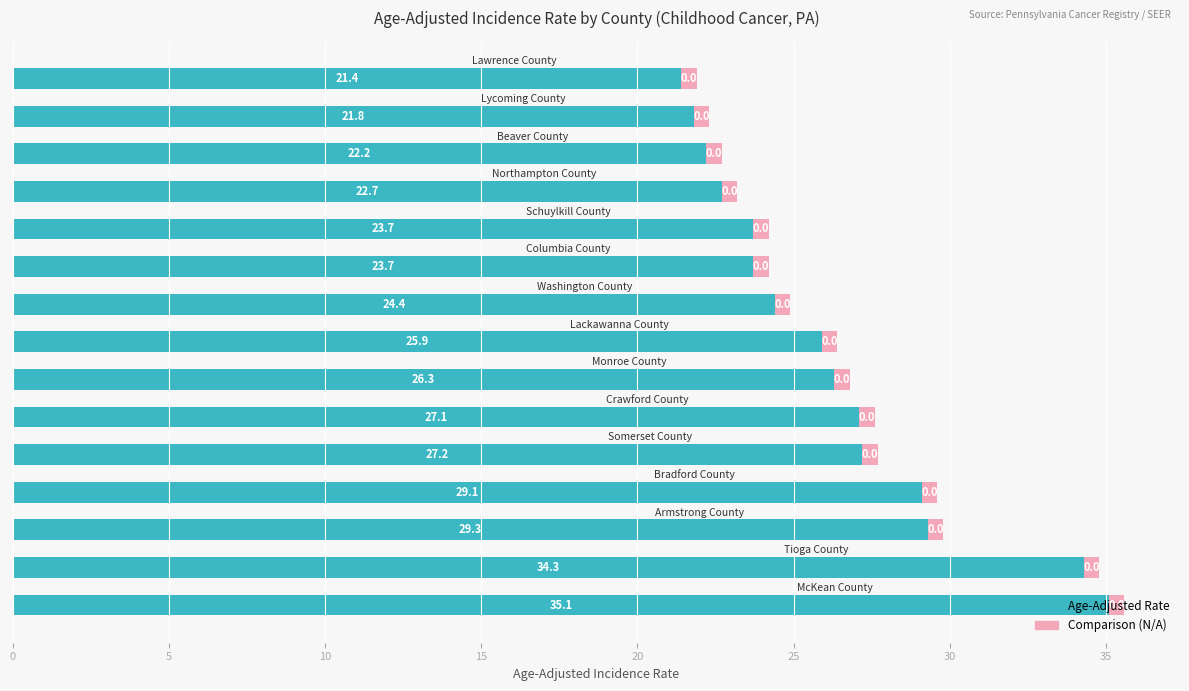

What is the sum of all Age-Adjusted Rate values?

394.2